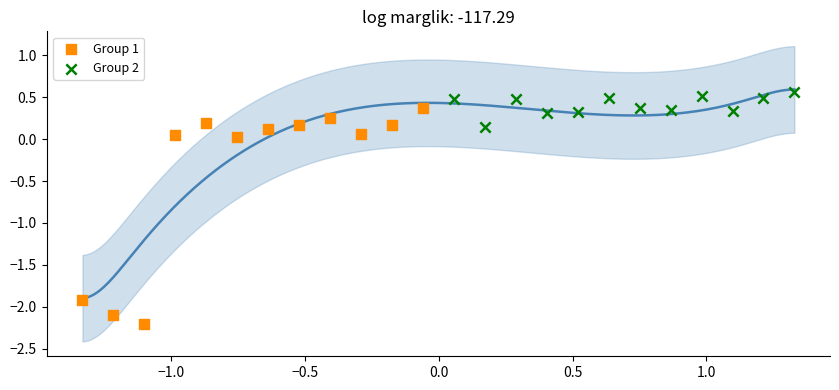

Which series contains the highest Y value?

Group 2